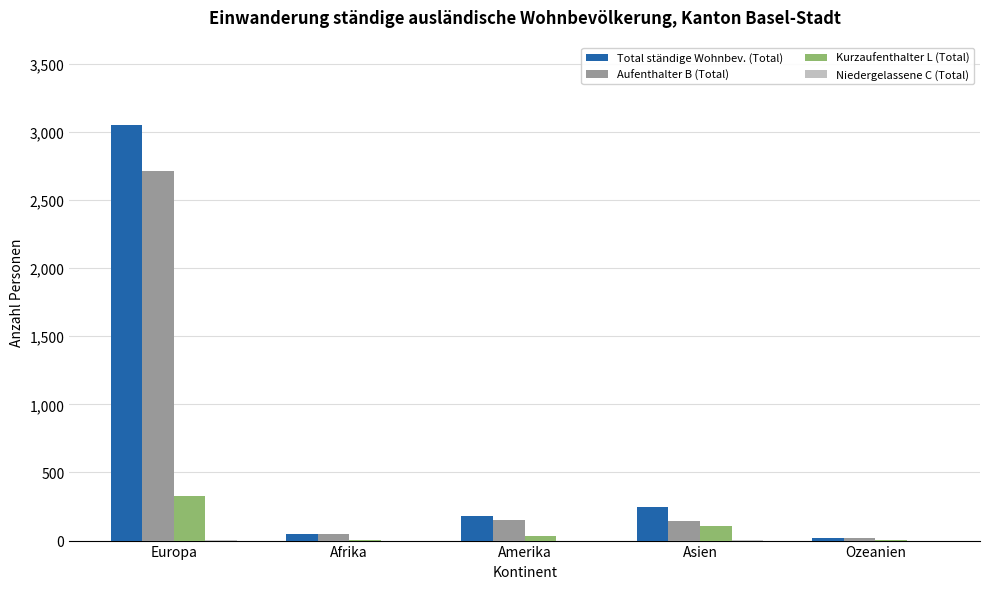

Count the number of data series in this chart.

4